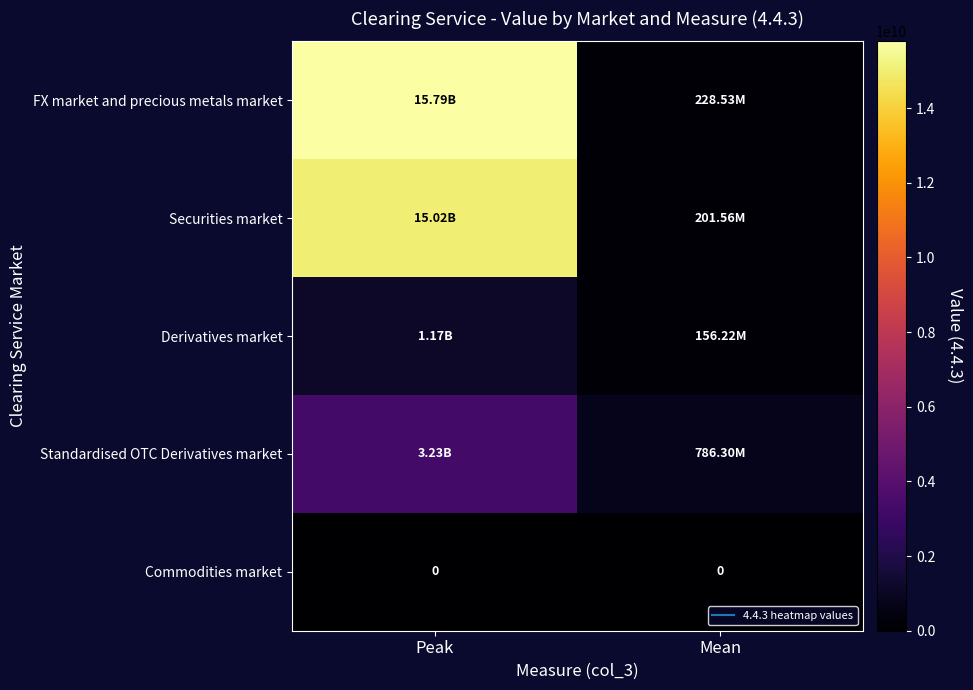

At which category does the chart reach its peak across all series?

Peak